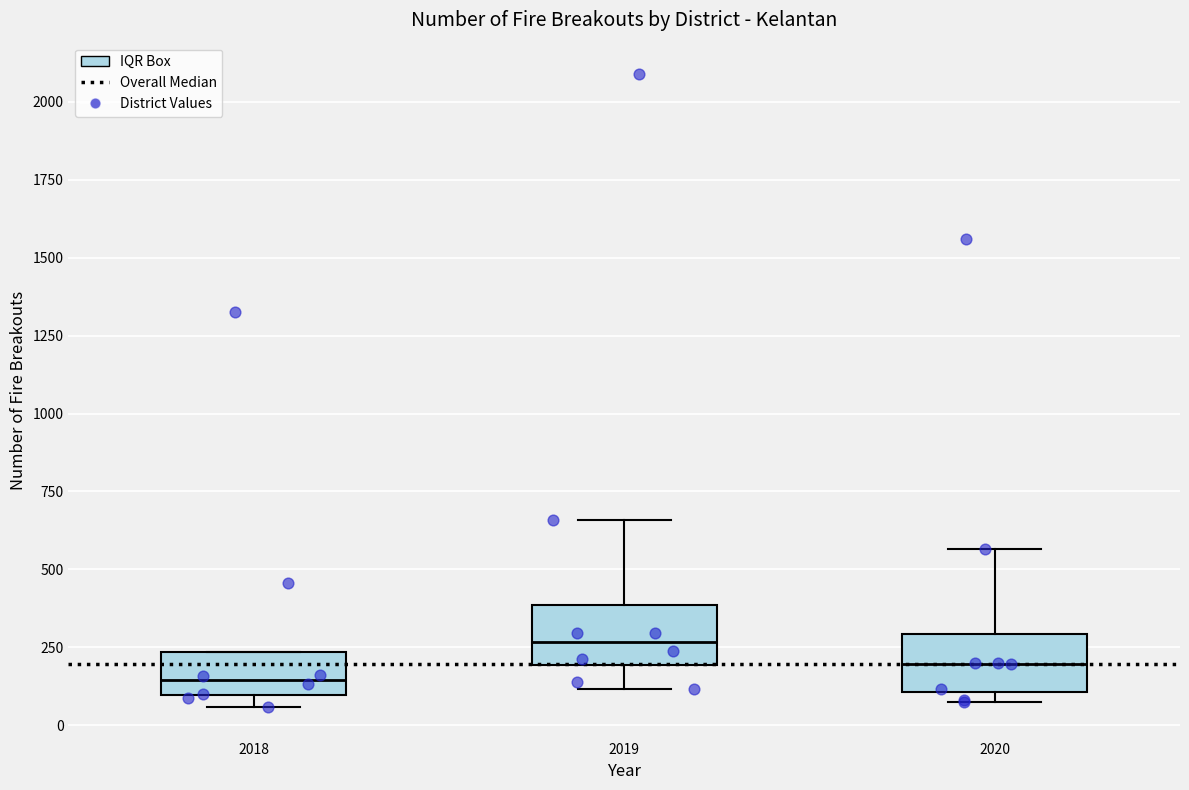

Reading left to right, read every box against the y-axis: the position of its median line, the range the box covers, and the ends of its whiskers. The values are not printed on the chart, so give them approximately, as read against the axis.

2018: median 150, box 100 to 250, whiskers 50 to 250
2019: median 250, box 200 to 400, whiskers 100 to 650
2020: median 200, box 100 to 300, whiskers 100 (just below the box's lower edge) to 550